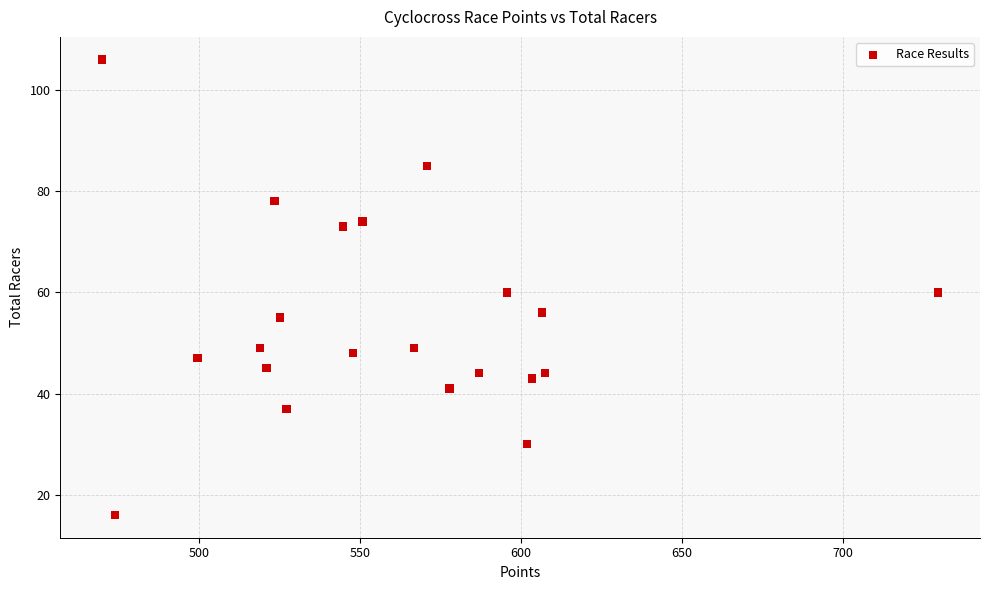

What is the range of Y values (max minus min)?

90